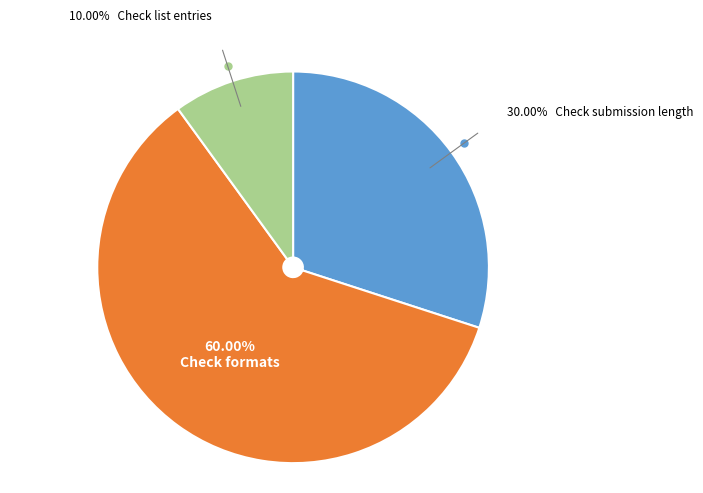

Is there any slice that represents more than half of the pie?

Yes